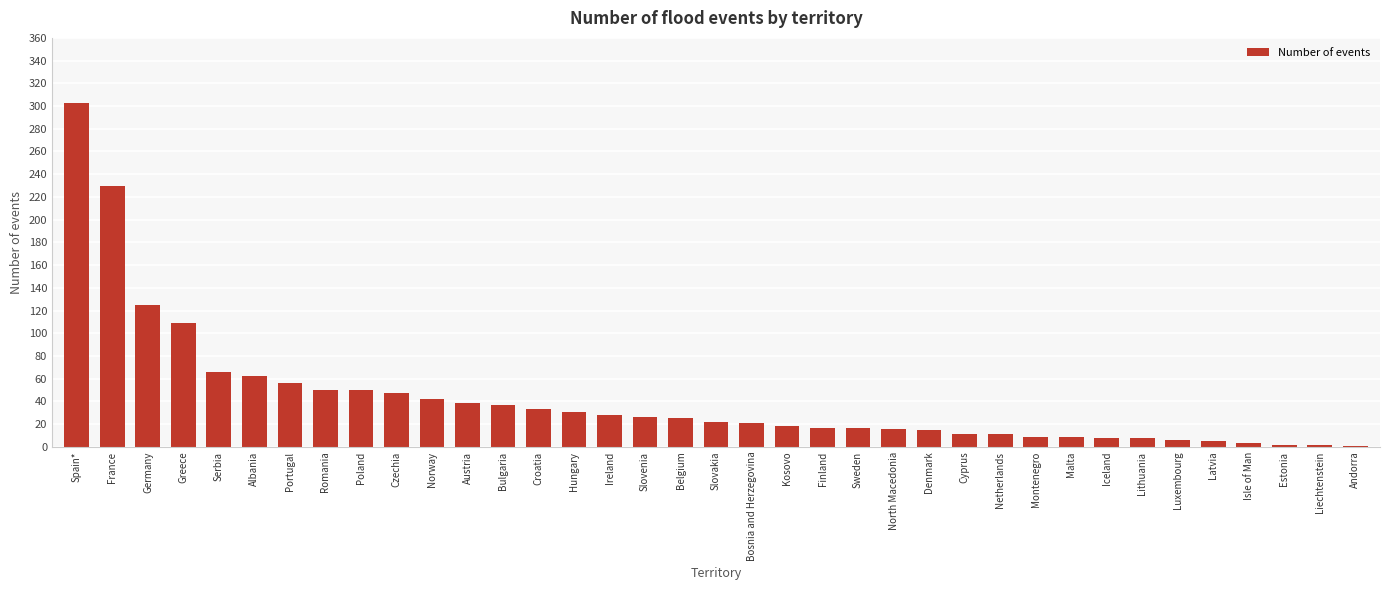

What is the sum of all values?

1560